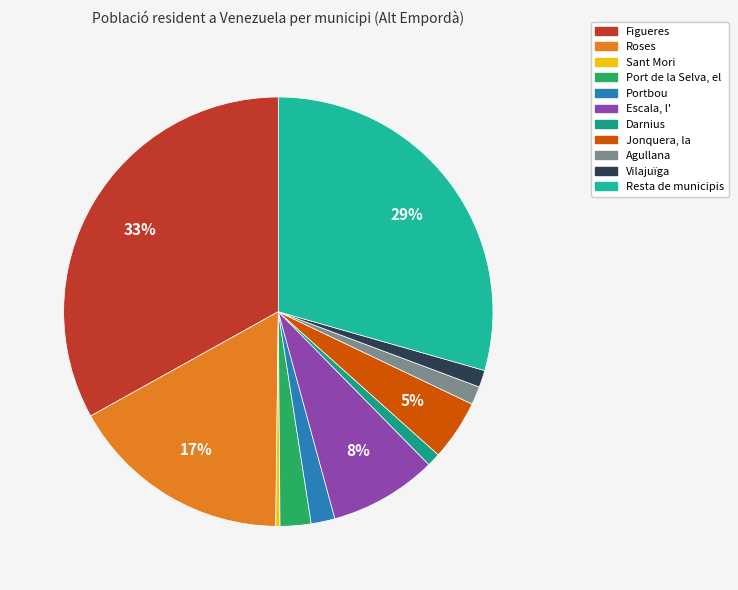

Rank the categories by value from lowest to highest.

Sant Mori, Darnius, Vilajuïga, Agullana, Portbou, Port de la Selva, el, Jonquera, la, Escala, l', Roses, Resta de municipis, Figueres